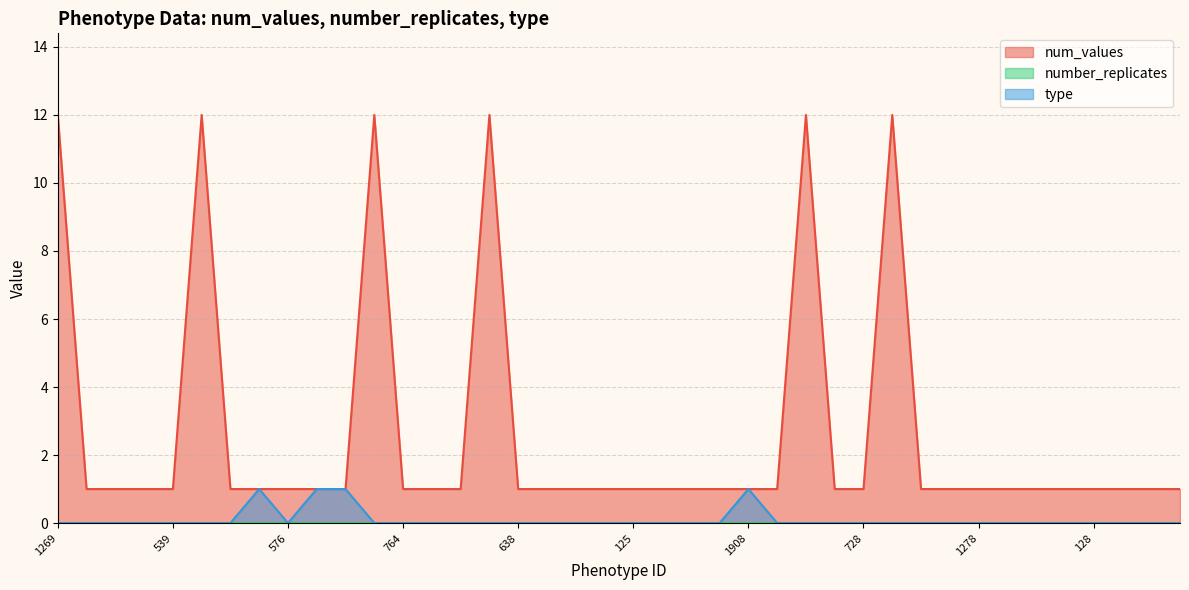

True or false: type and num_values intersect in this chart.

False